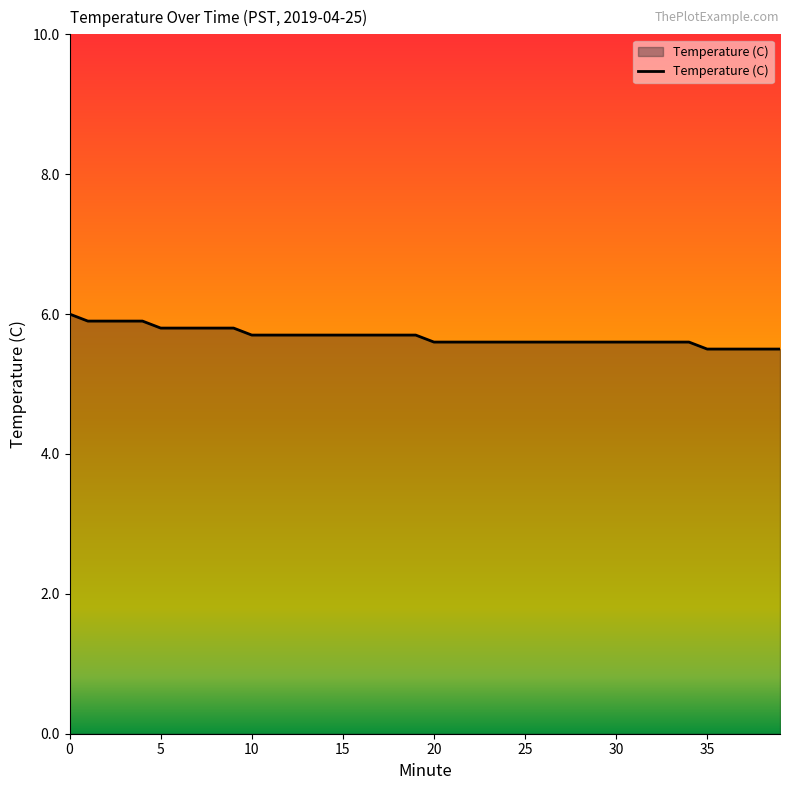

What is the difference between the maximum and minimum values?

0.5